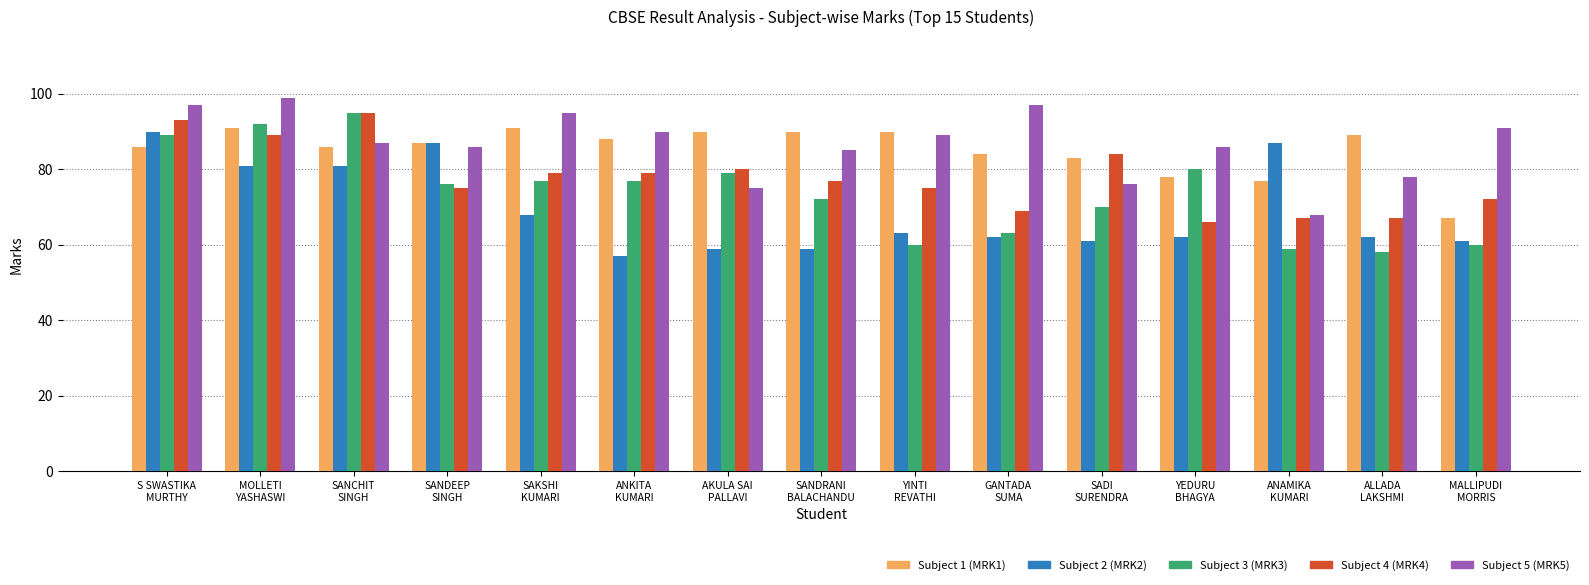

What is the total value across all series at YINTI
REVATHI?

377